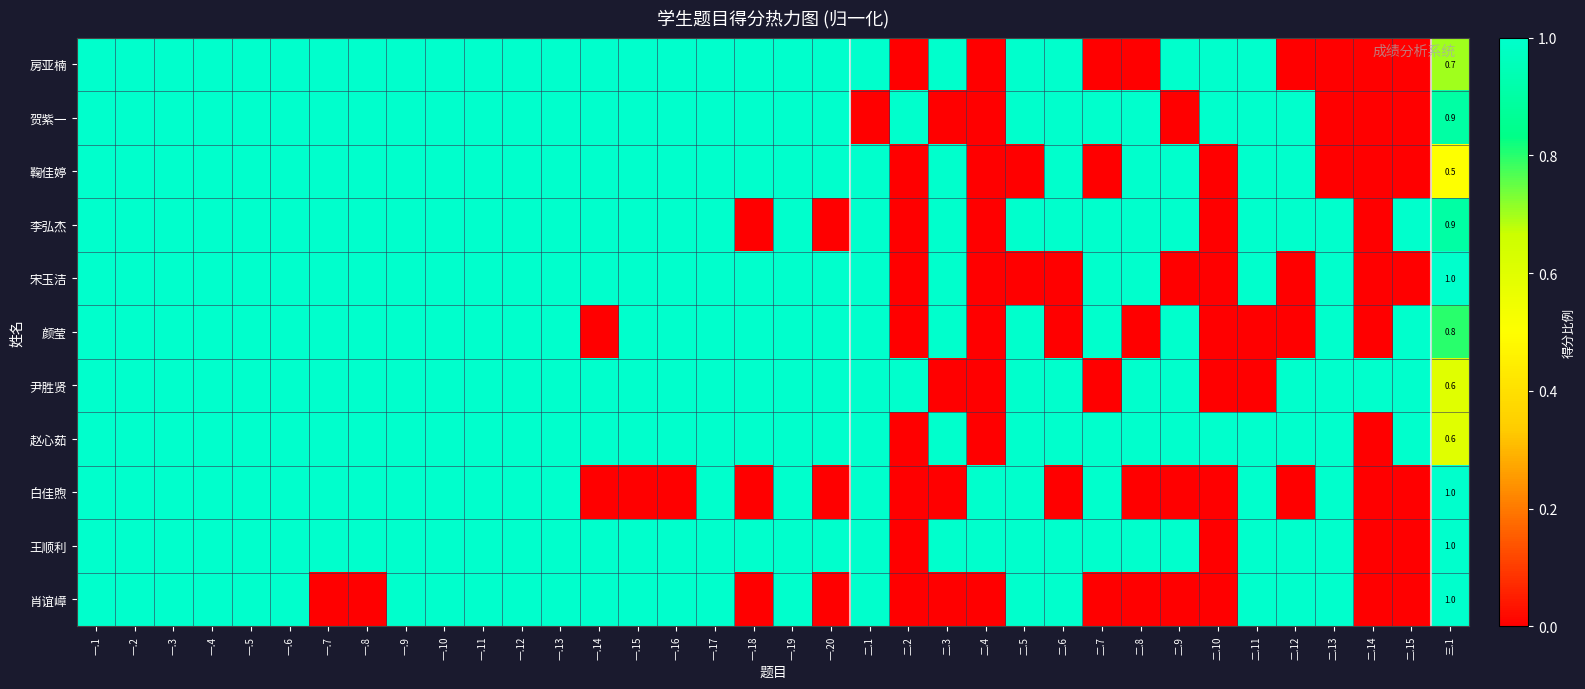

Which category has the lowest value across all series?

二.2